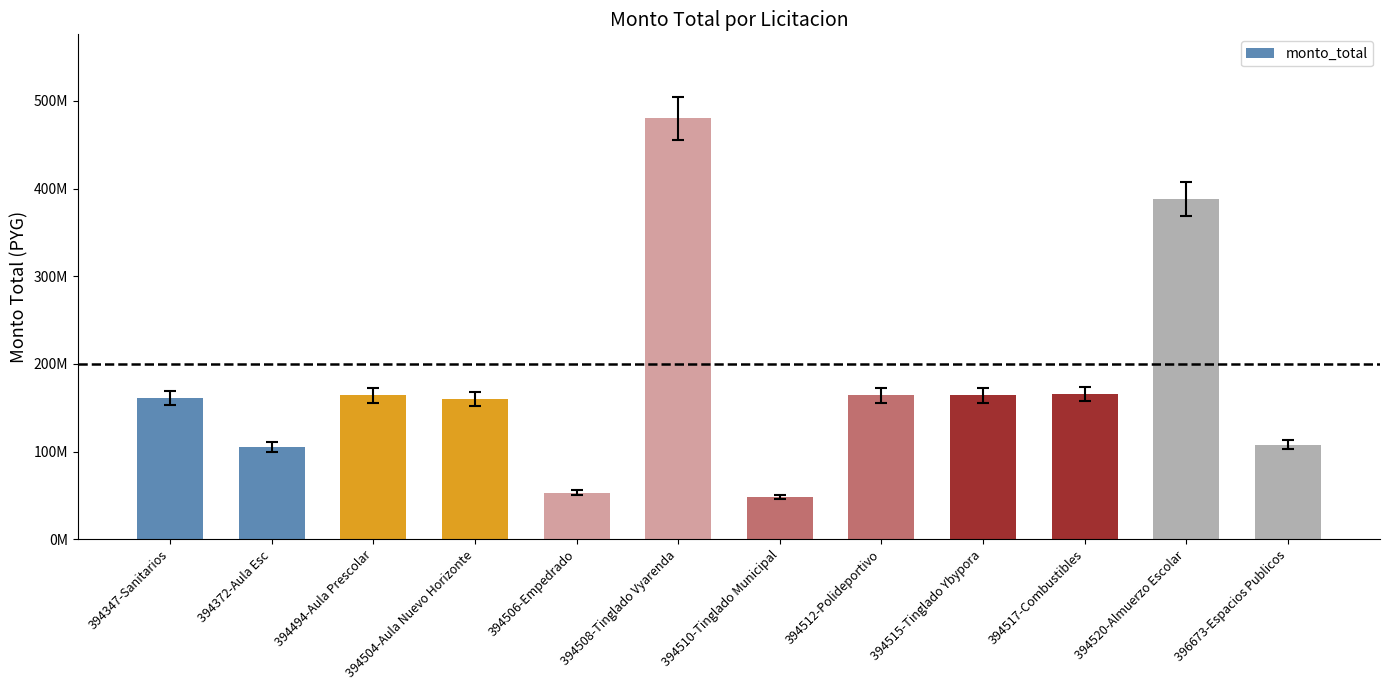

What is the minimum value shown in the chart?

48096334